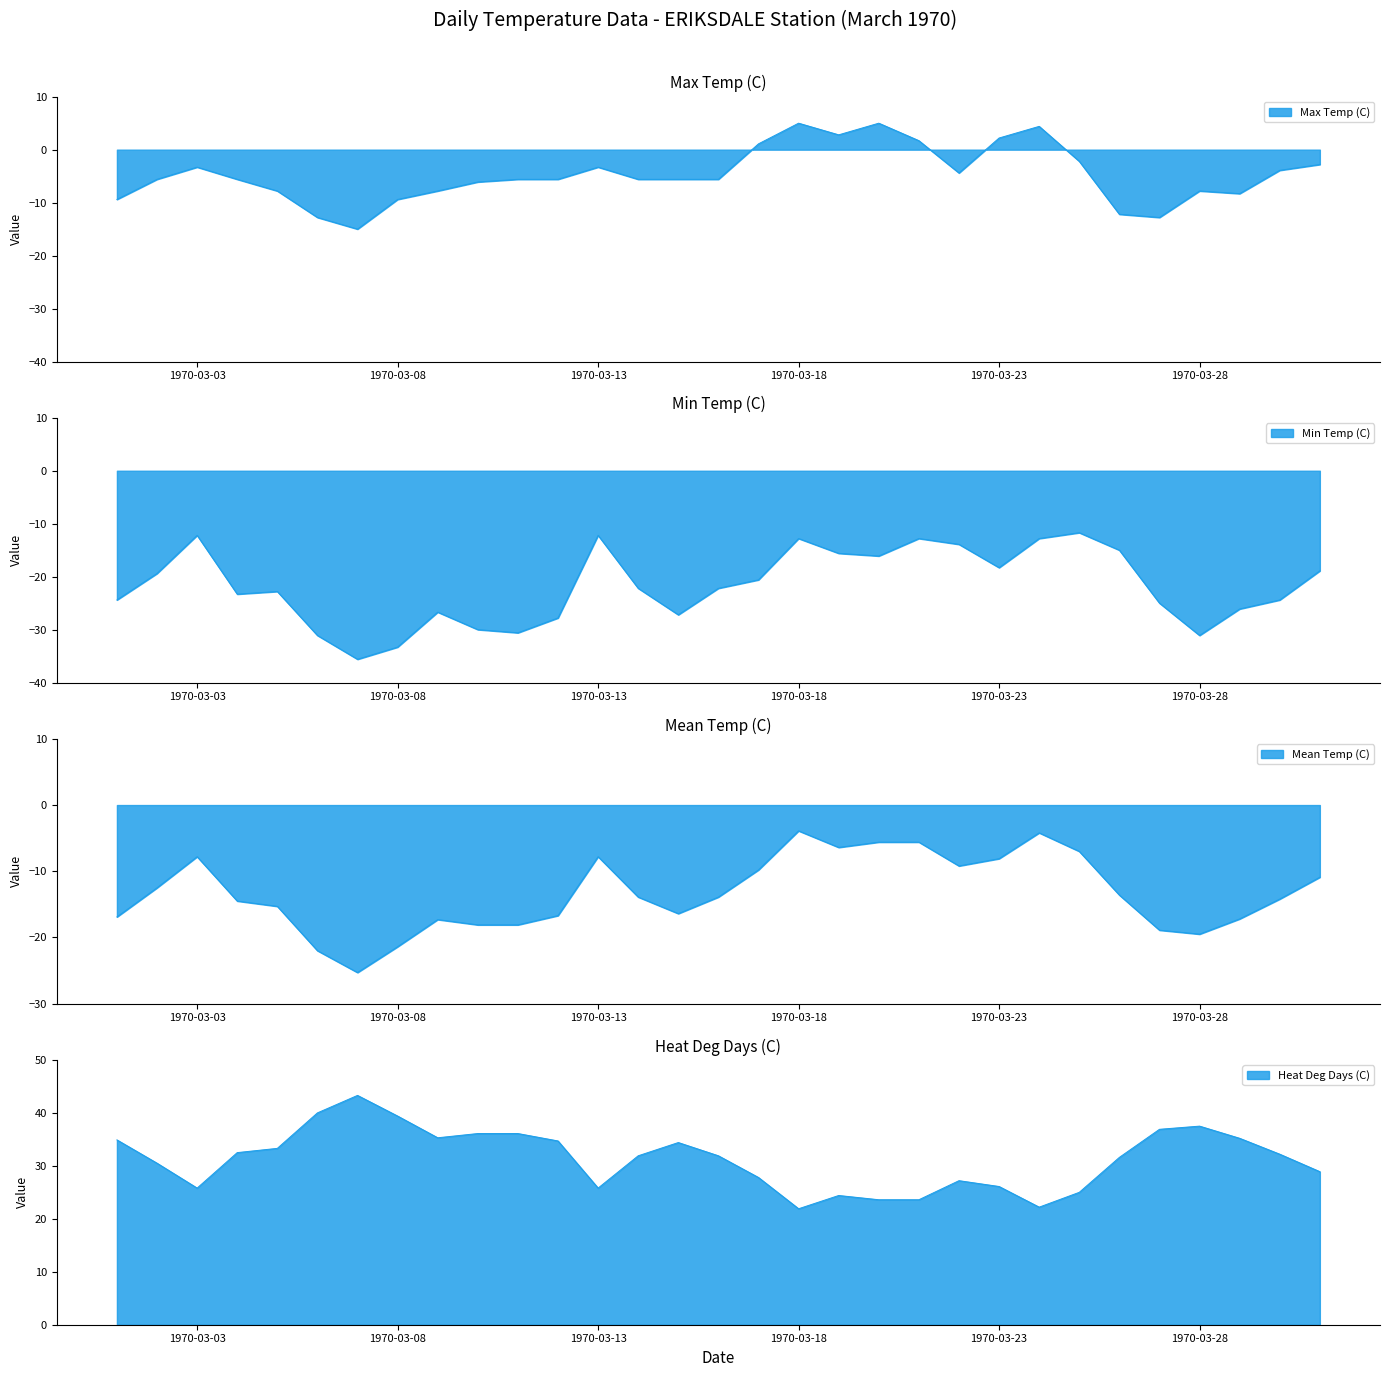

True or false: Mean Temp (C) and Heat Deg Days (C) cross at least once.

False